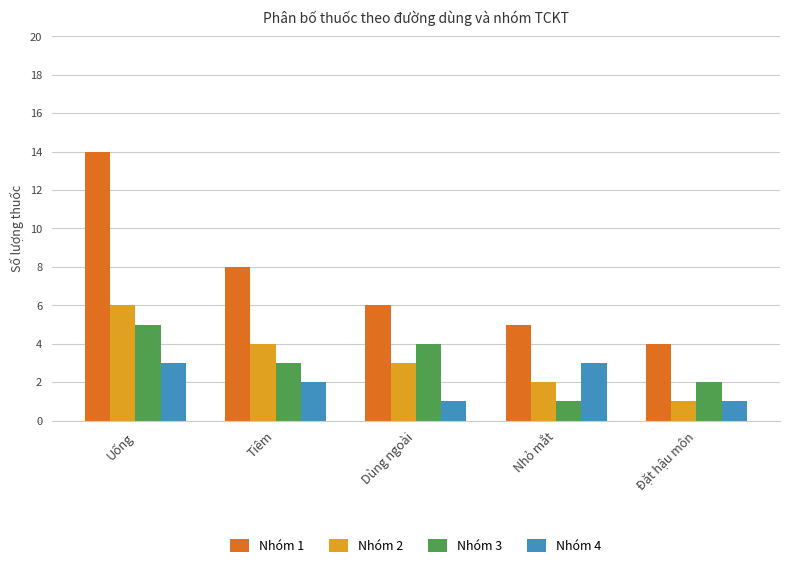

What is the label of the 2nd bar from the left?

Tiêm